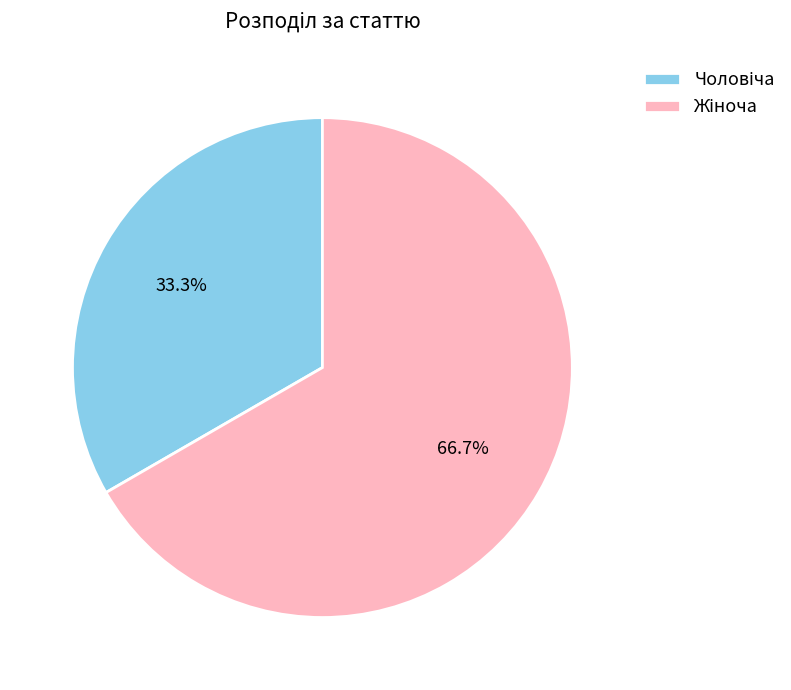

Does any single category account for the majority?

Yes